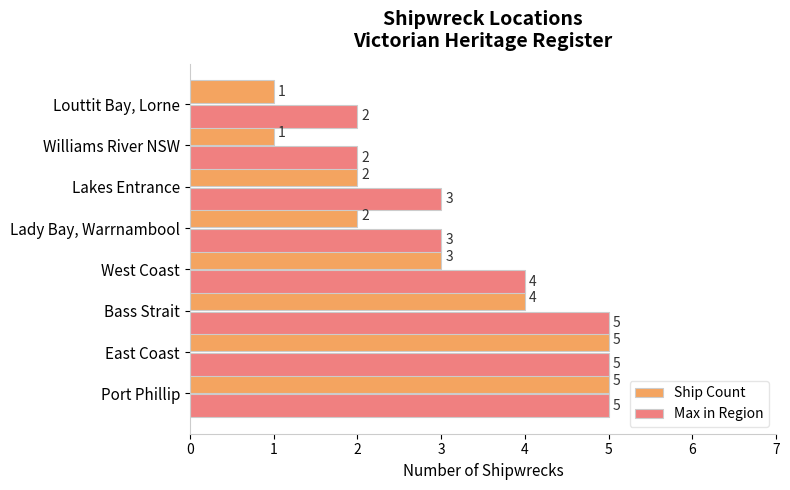

Is it true that Max in Region equals 2 at West Coast?

False